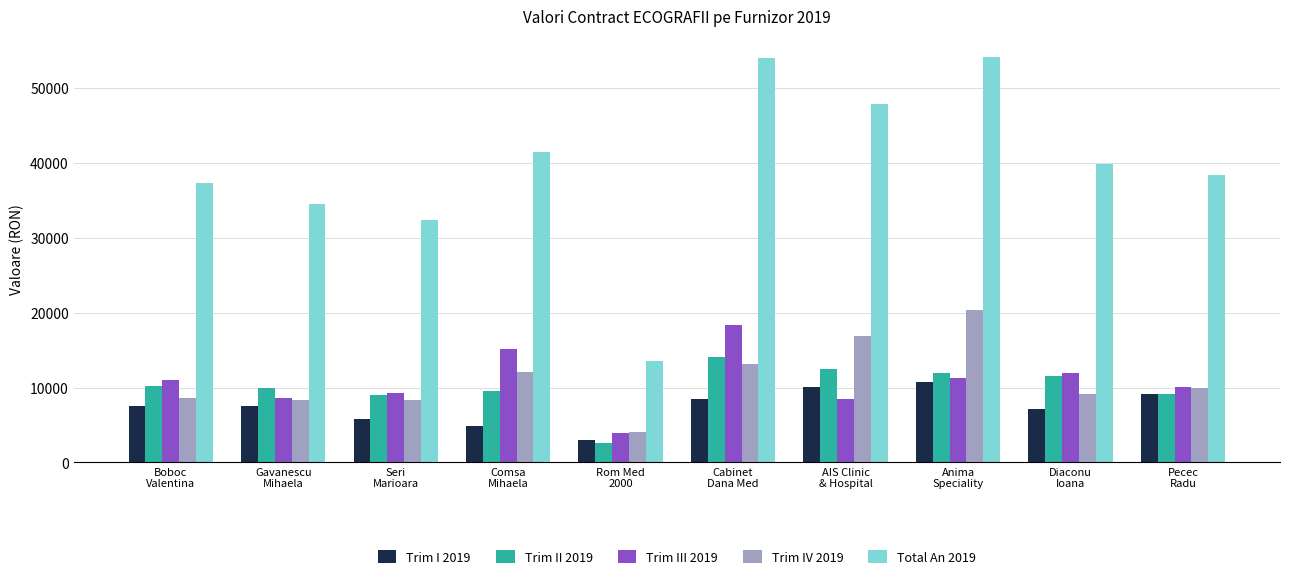

What are all the series names shown in the legend?

Trim I 2019, Trim II 2019, Trim III 2019, Trim IV 2019, Total An 2019